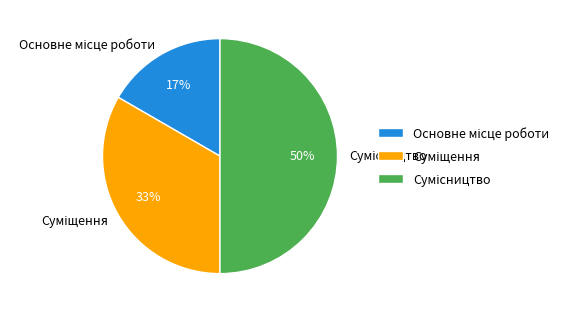

To the nearest percent, what is the difference between the largest and smallest slice percentages?

33%